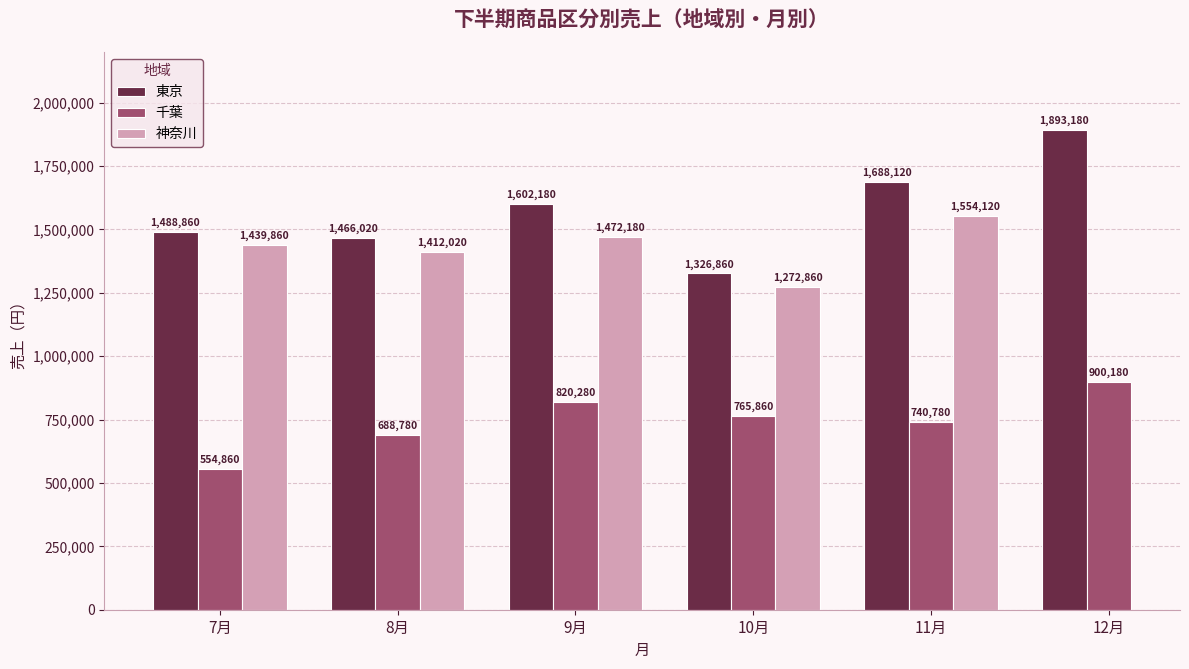

Is it true that 東京 equals 2848206.4 at 11月?

False